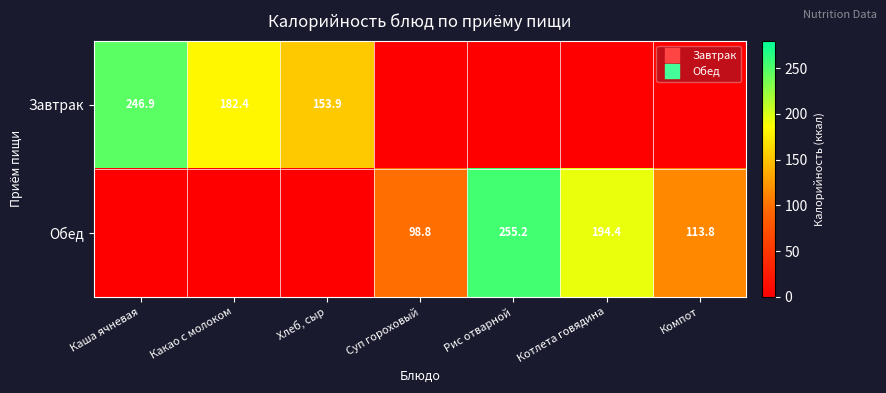

Rank the categories by Обед value from lowest to highest.

Каша ячневая, Какао с молоком, Хлеб, сыр, Суп гороховый, Компот, Котлета говядина, Рис отварной